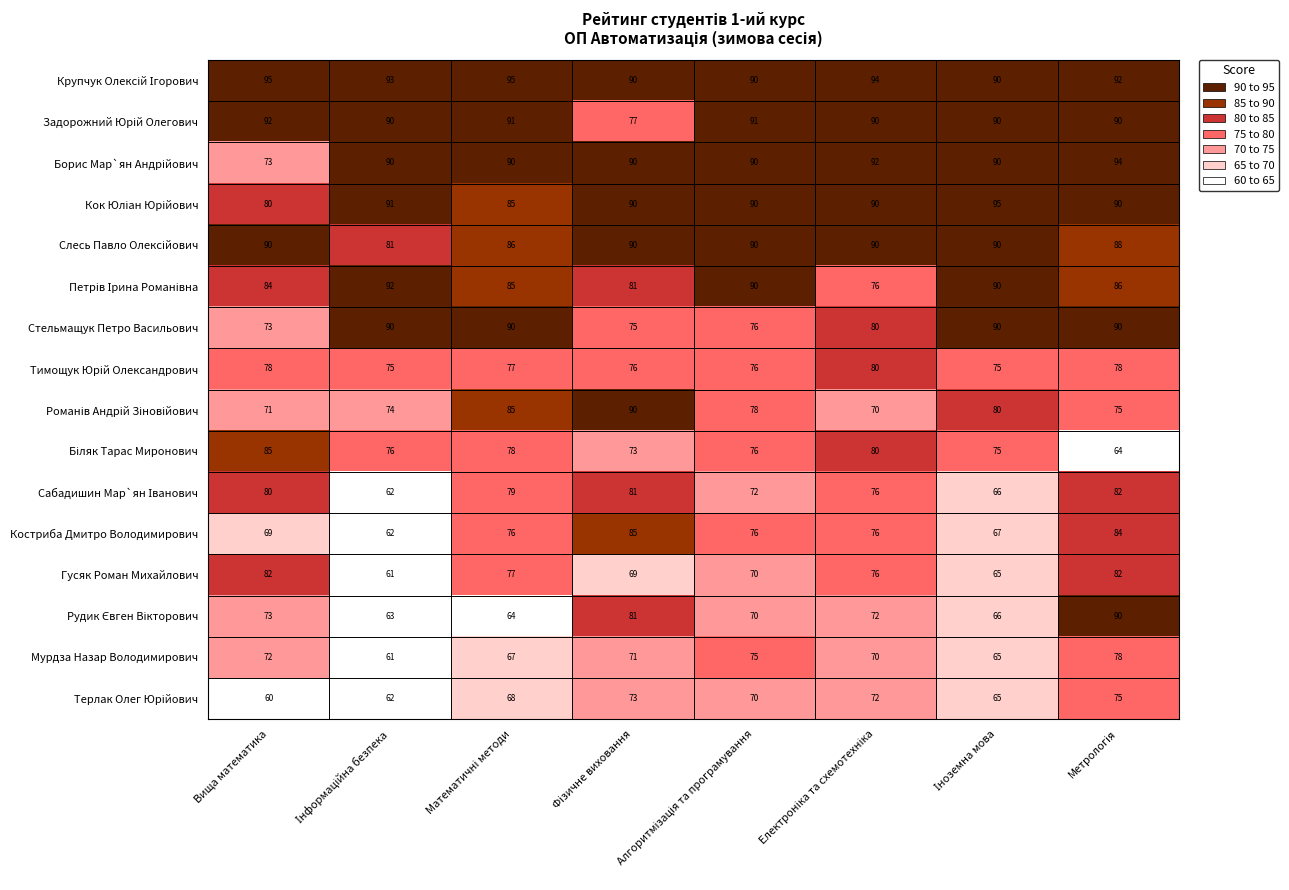

True or false: Гусяк Роман Михайлович has a value of 82 at Вища математика.

True